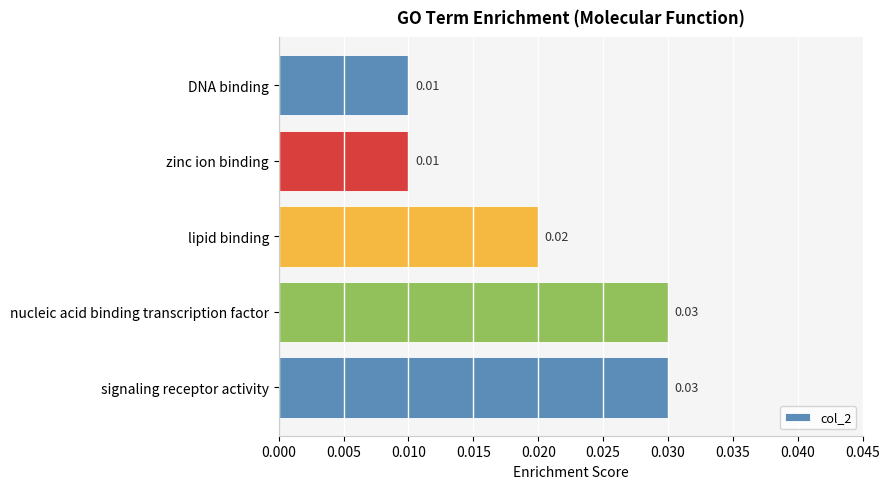

Between DNA binding and signaling receptor activity, which is larger?

signaling receptor activity